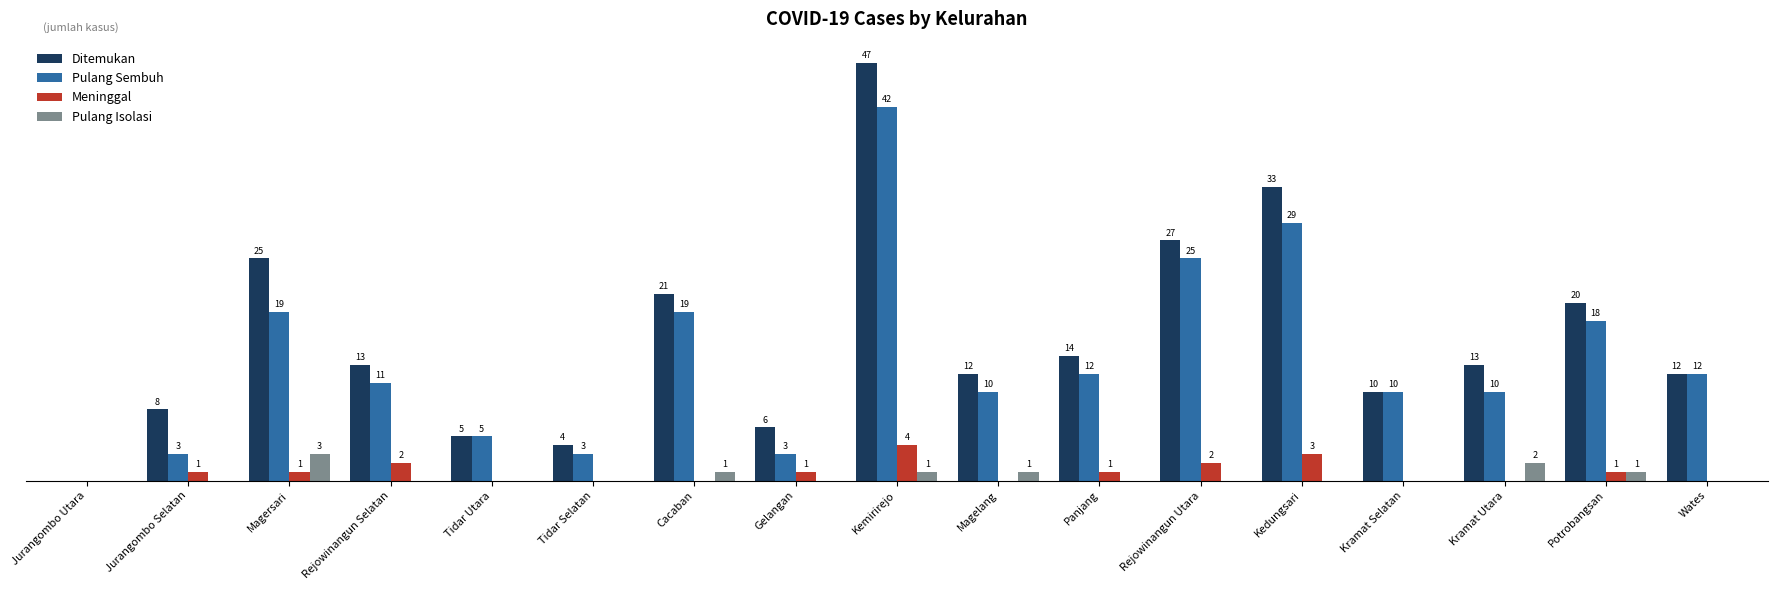

At which category is the sum across all series the highest?

Kemirirejo